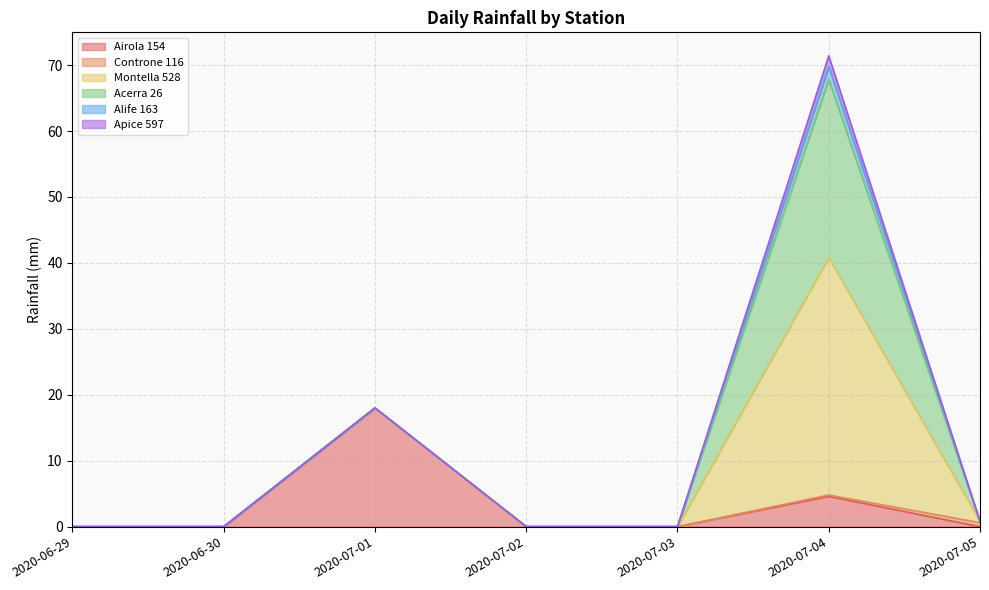

True or false: Alife 163 and Montella 528 intersect in this chart.

False